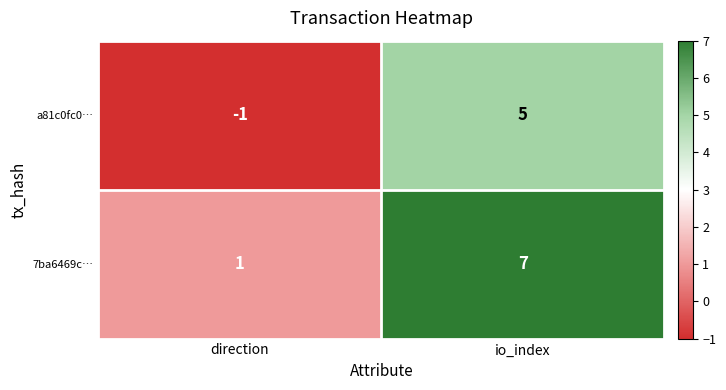

Reading left to right, transcribe all the data shown in this chart.

a81c0fc0…: direction=-1	io_index=5
7ba6469c…: direction=1	io_index=7